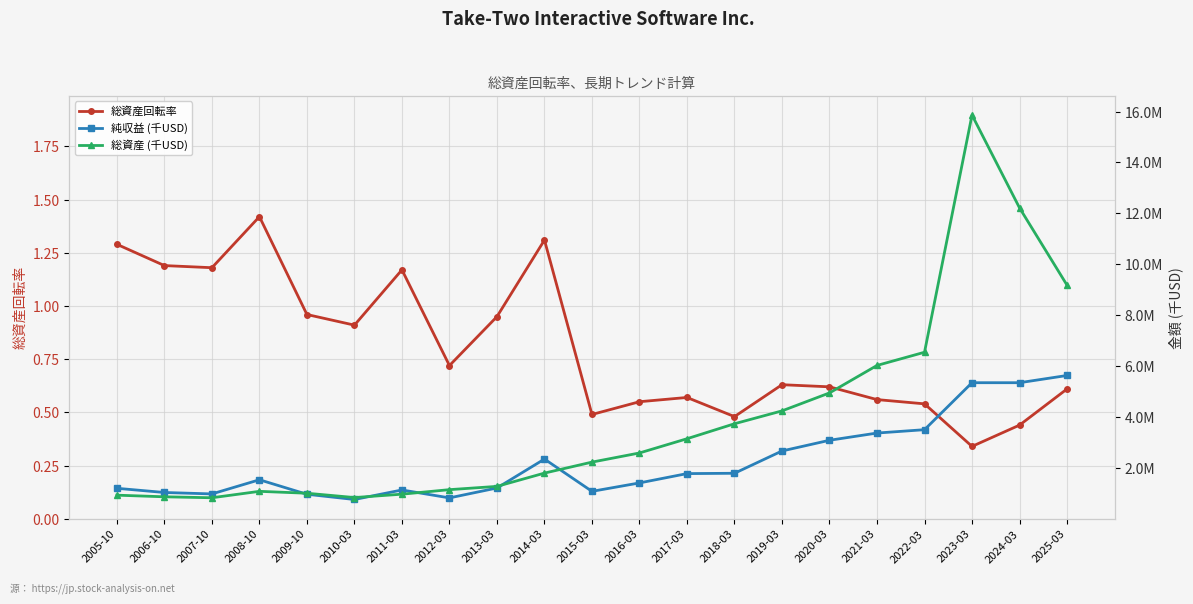

True or false: 純収益 (千USD) and 総資産回転率 cross at least once.

False